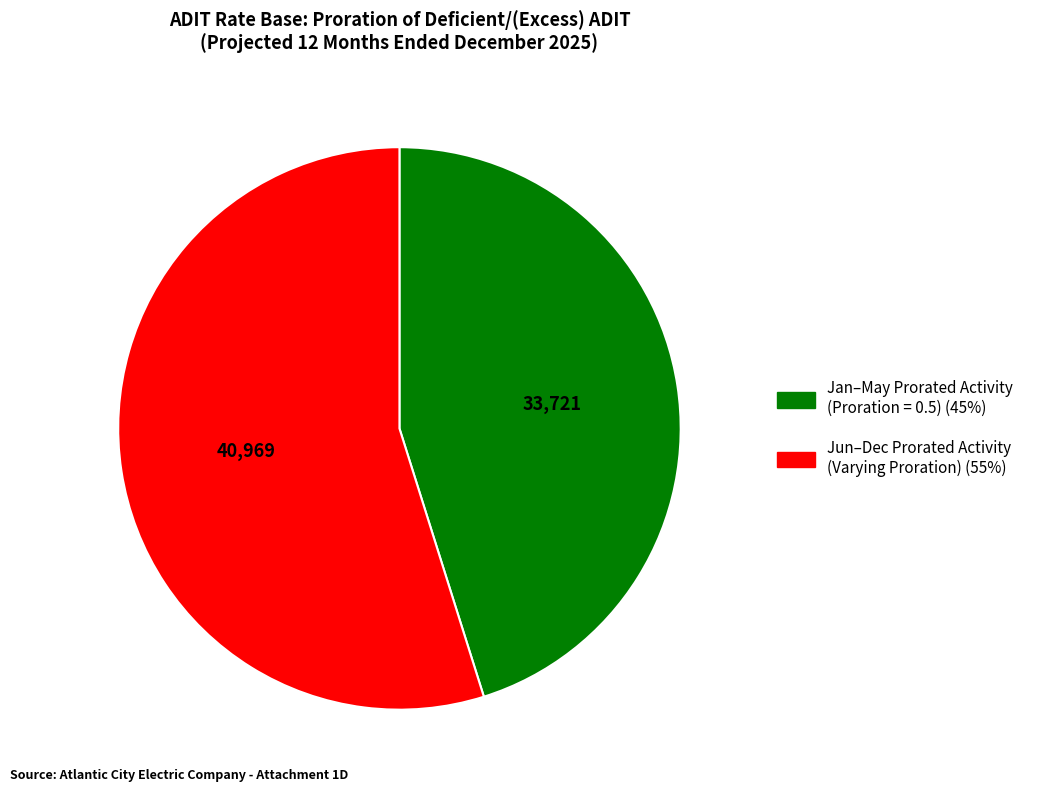

Is there a majority slice in this chart?

Yes